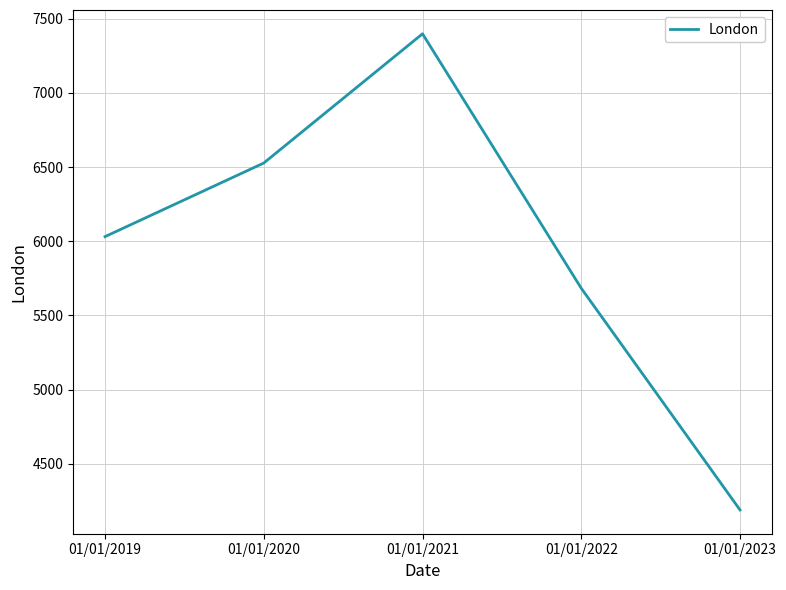

What is the difference between the second highest and second lowest values?

844